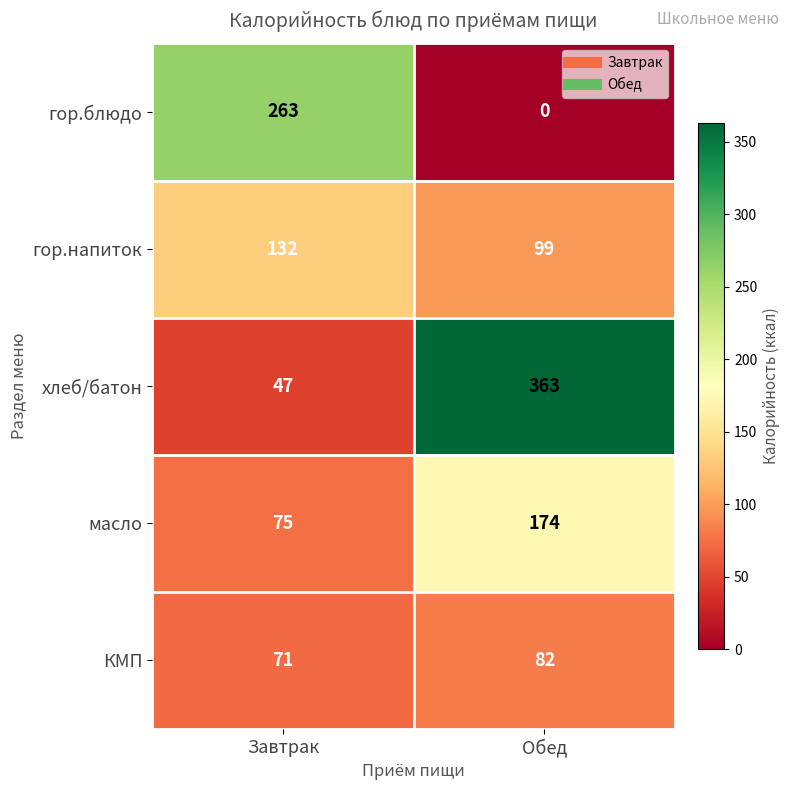

What value does the гор.напиток series have at Обед, to the nearest 5?

100